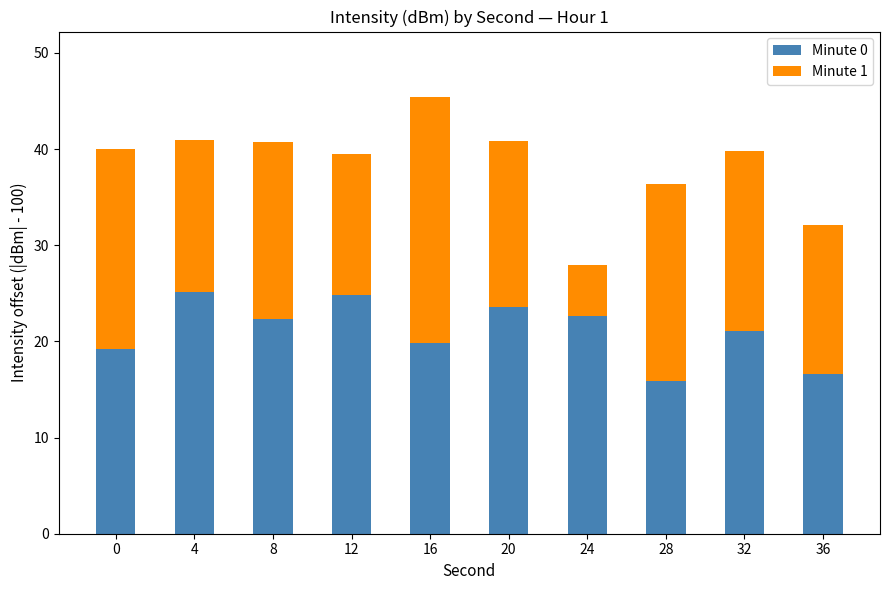

What is the lowest value of the Minute 0 series?

15.9